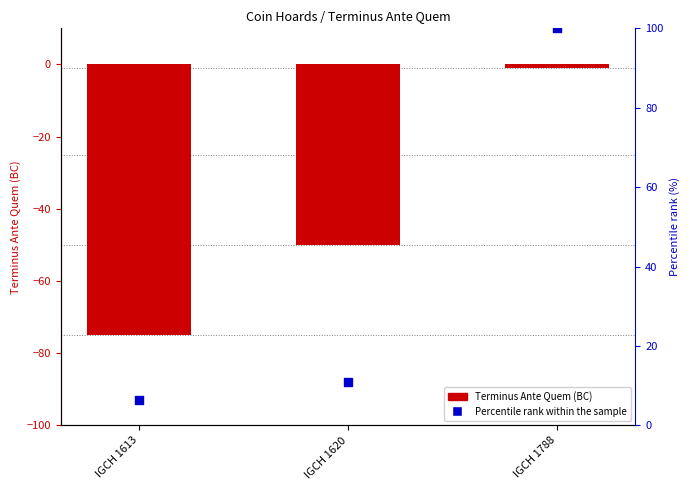

At which category is the sum across all series the highest?

IGCH 1788